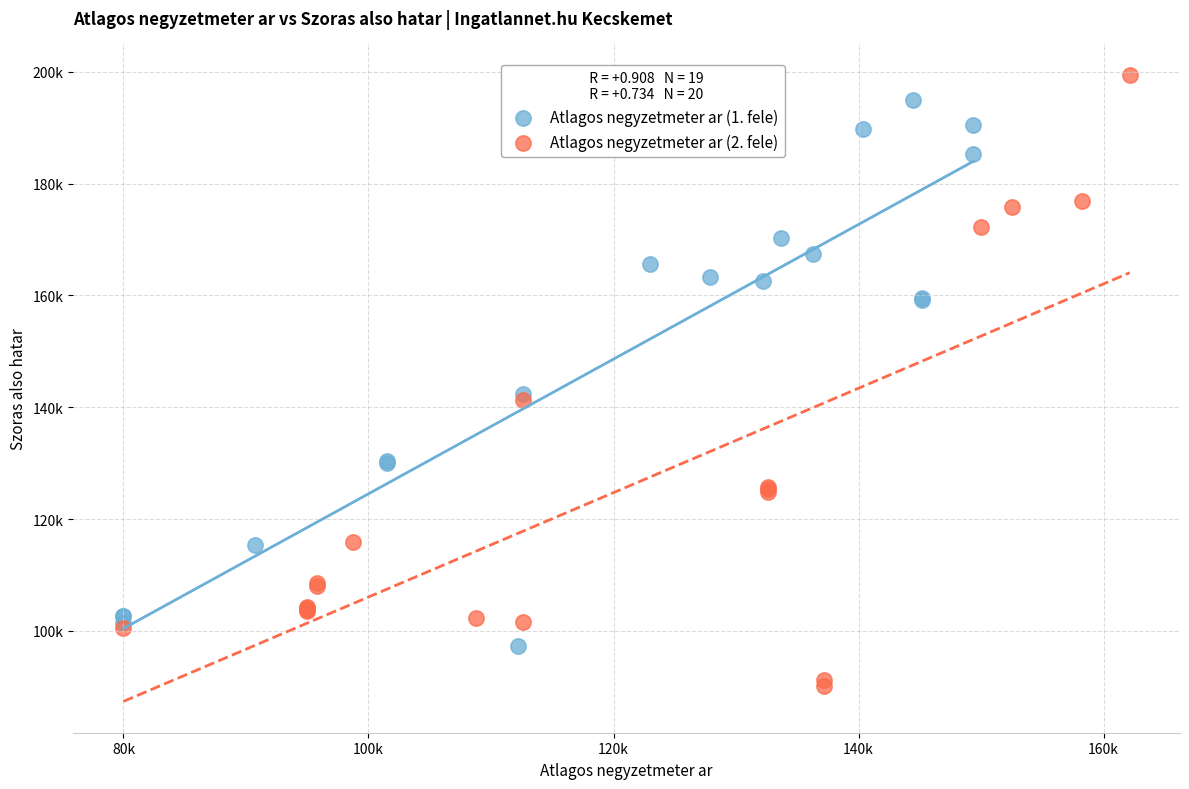

Which series contains the lowest Y value?

Atlagos negyzetmeter ar (2. fele)